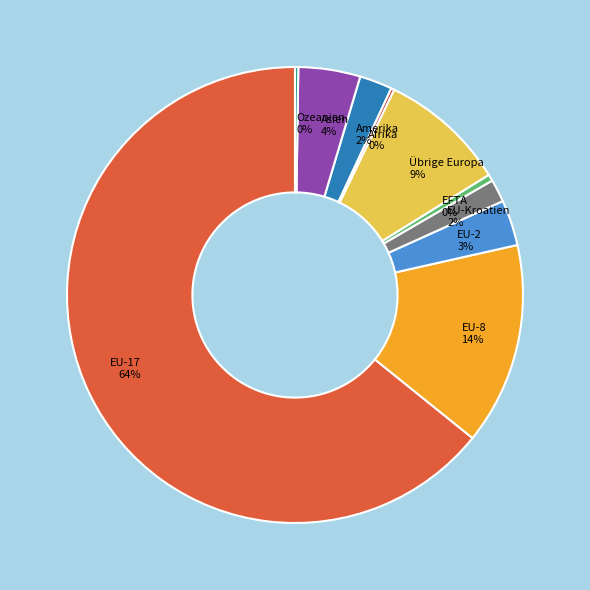

Which has a higher value, EU-2 or Übrige Europa?

Übrige Europa